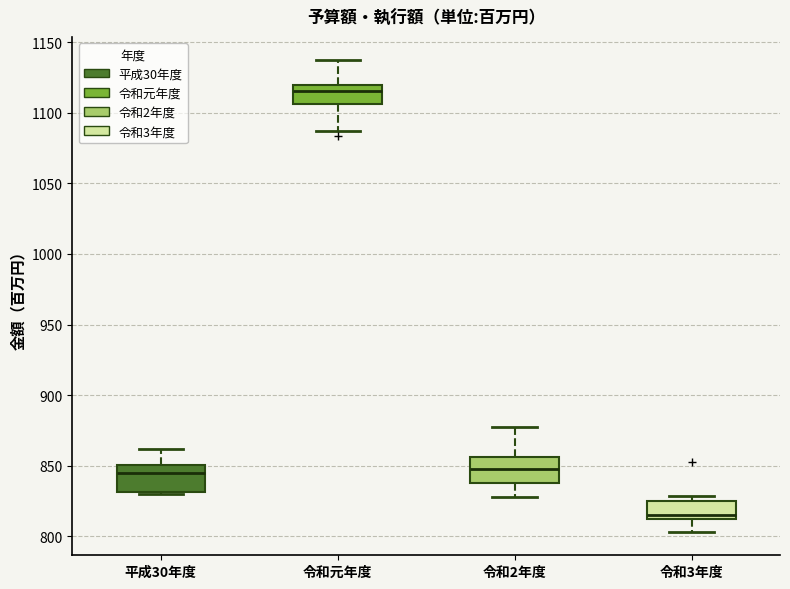

Where does the upper whisker of the box for 平成30年度 end on the y-axis? The values are not printed on the chart, so give them approximately, as read against the axis.

860